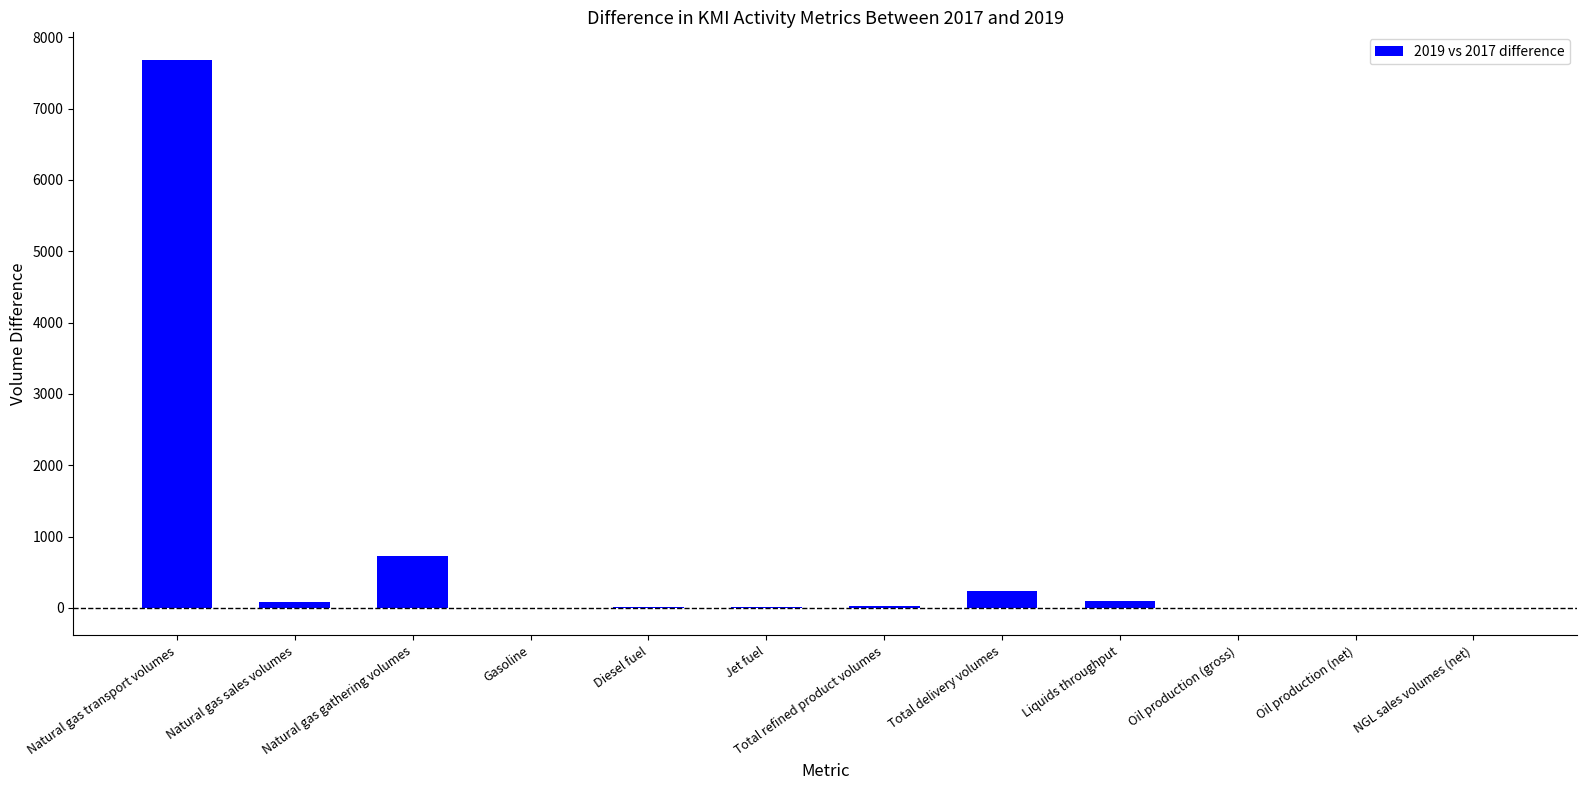

What is the maximum value shown in the chart?

7685.0